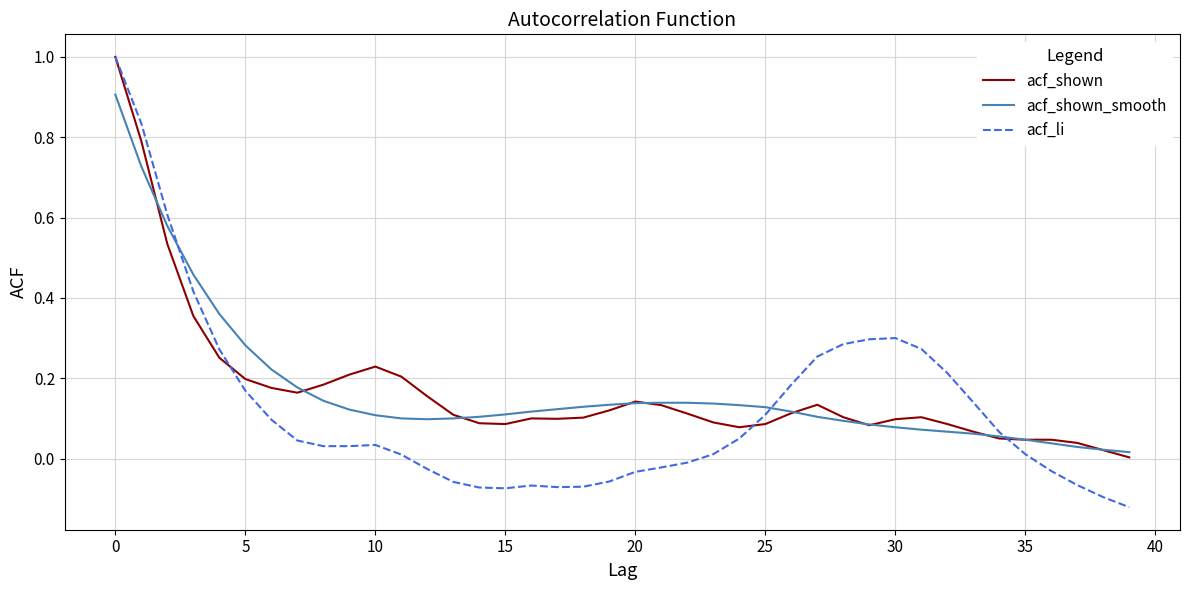

Which series has the largest range (max minus min)?

acf_li